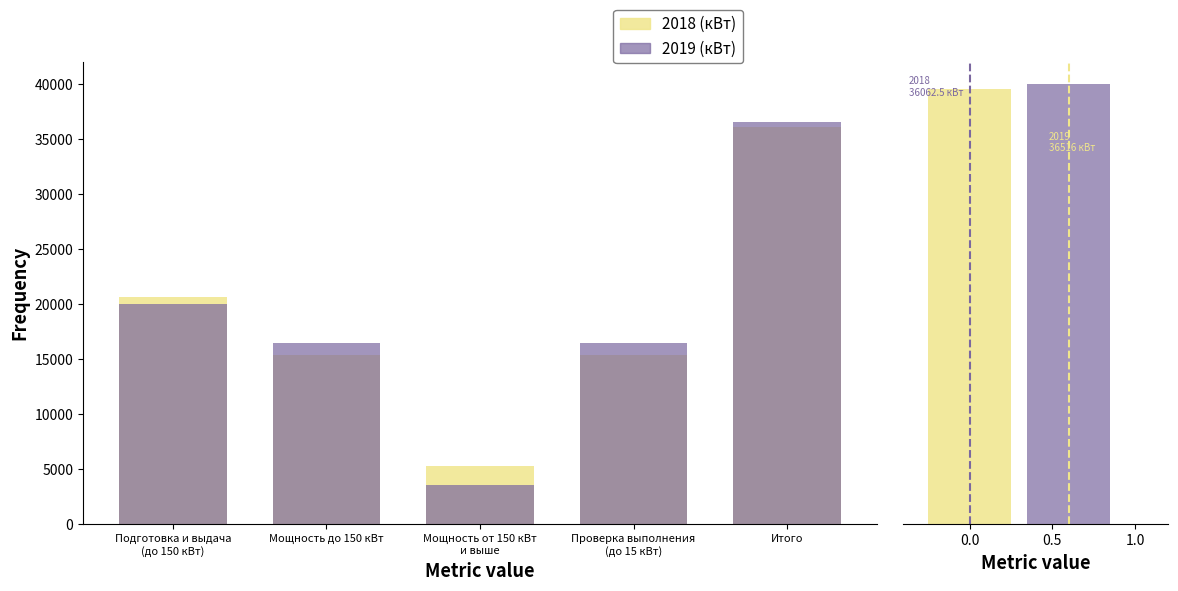

How many groups of bars are there?

5